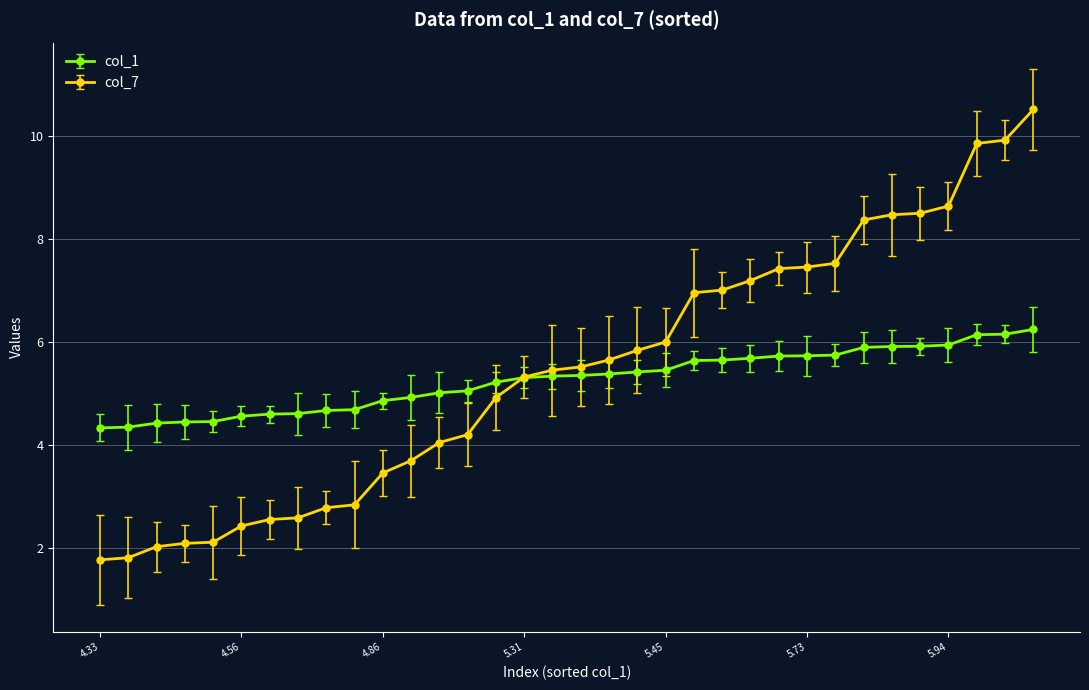

True or false: col_1 and col_7 cross at least once.

True